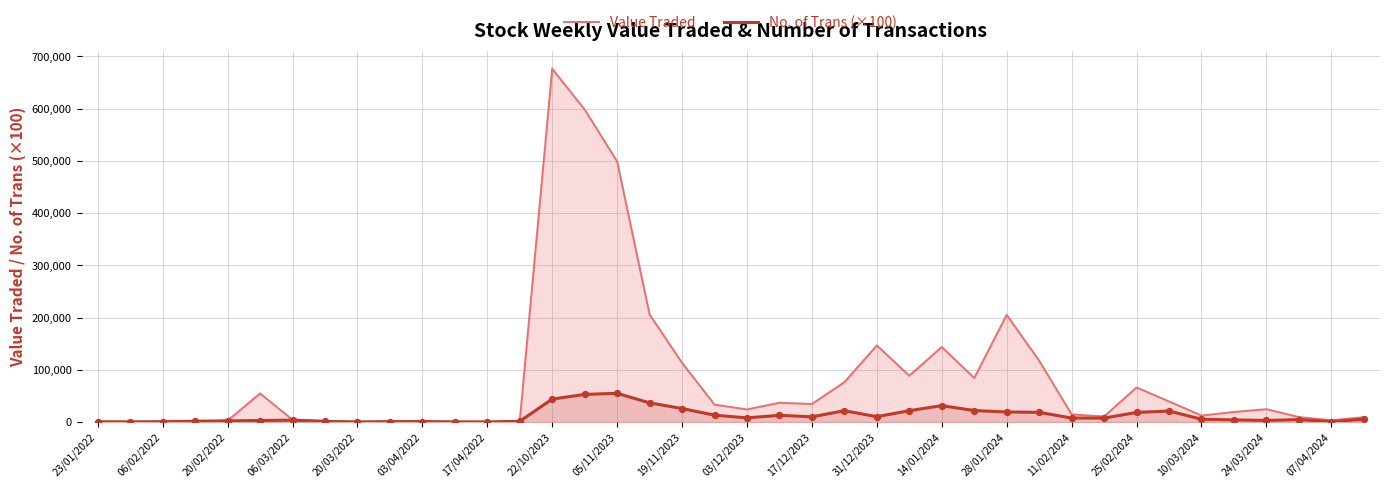

What are all the series names shown in the legend?

Value Traded, No. of Trans (×100)